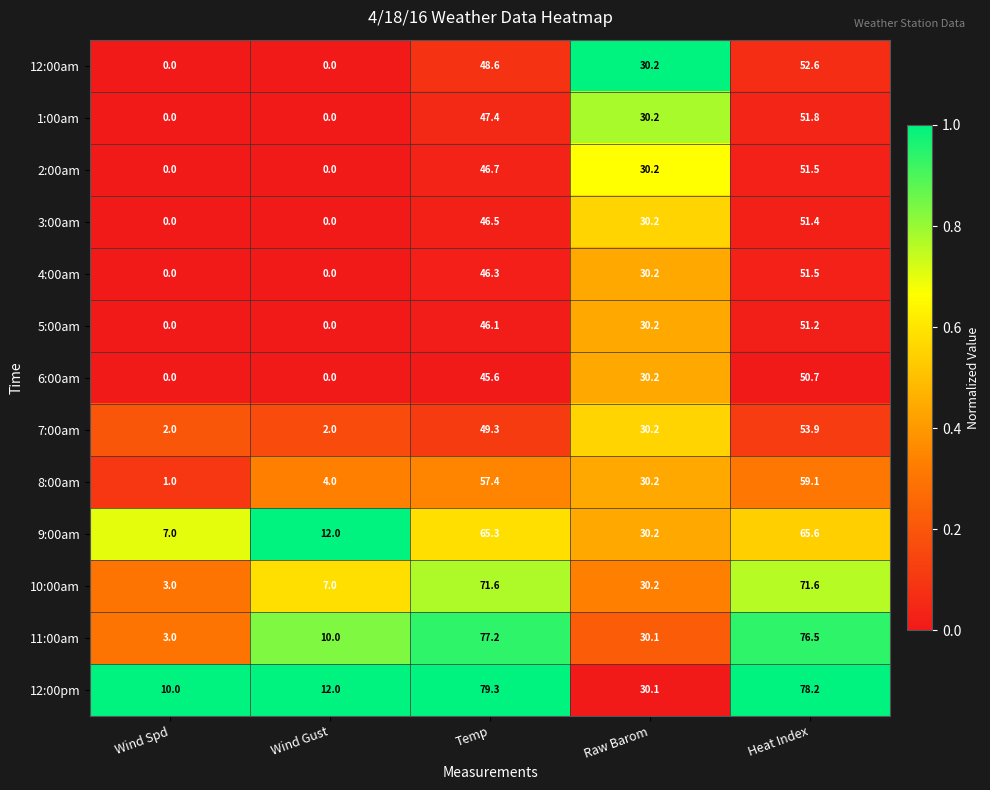

What is the spread (max minus min) of values at Raw Barom?

0.1